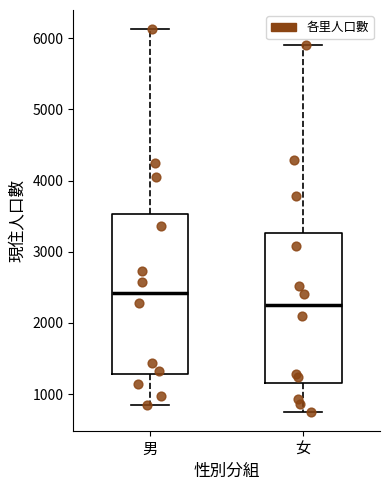

Reading left to right, transcribe this box plot: for each box, give where its median line is, the range the box spans, and where its two whiskers end, as read against the y-axis. The values are not printed on the chart, so give them approximately, as read against the axis.

男: median 2400, box 1300 to 3500, whiskers 800 to 6100
女: median 2300, box 1200 to 3300, whiskers 800 to 5900